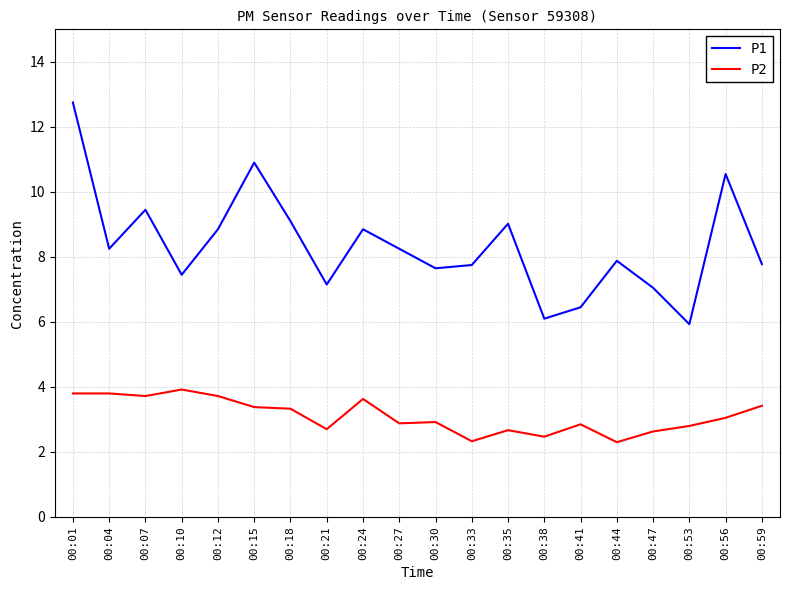

True or false: P1 and P2 intersect in this chart.

False